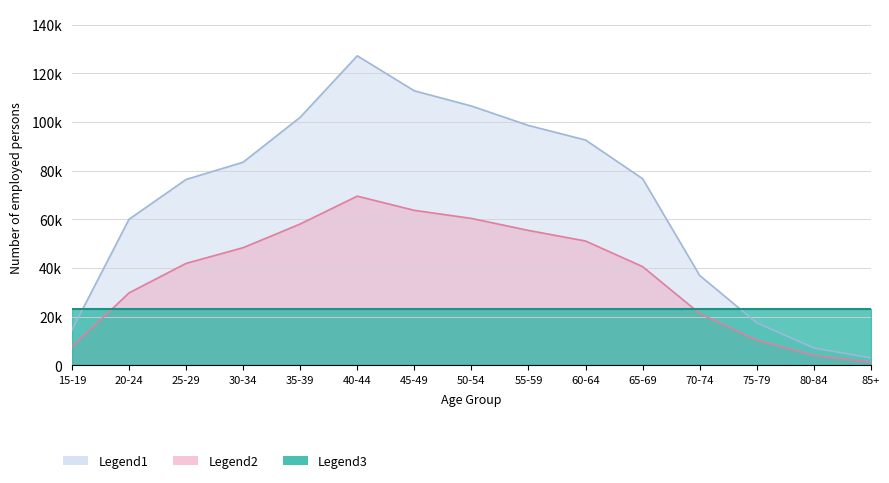

Which category has the lowest value in the Legend2 series?

85+